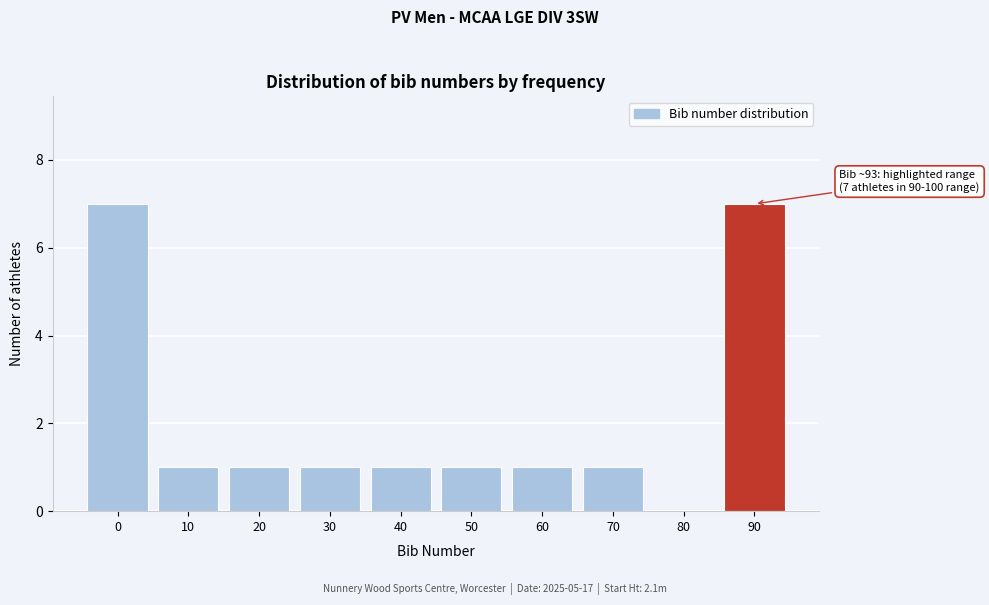

Reading left to right, transcribe all the data shown in this chart.

0=7	10=1	20=1	30=1	40=1	50=1	60=1	70=1	80=0	90=7